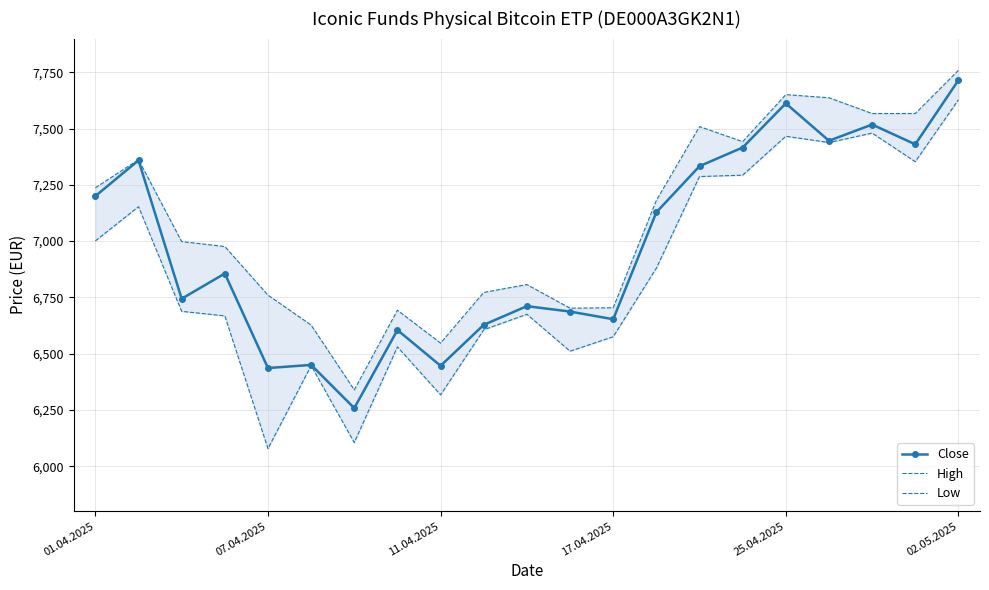

The High series shows 7567 at 19. True or false?

True